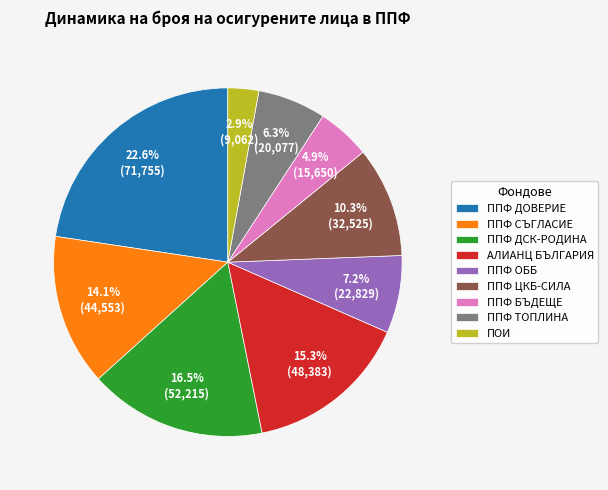

How many segments does this pie chart have?

9